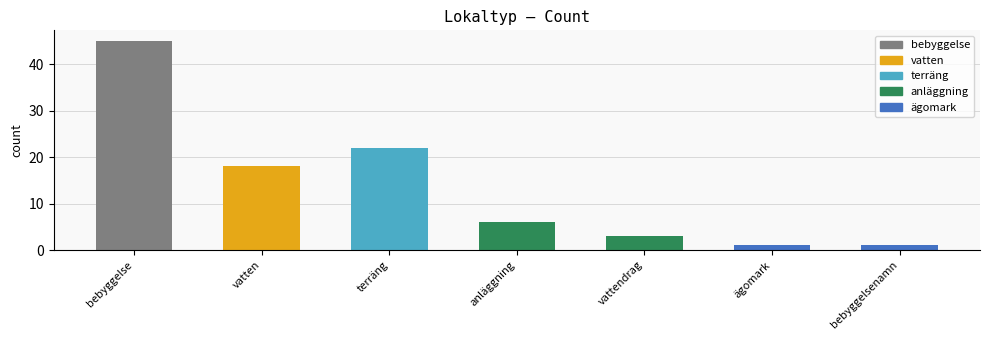

Count the number of categories in the chart.

7